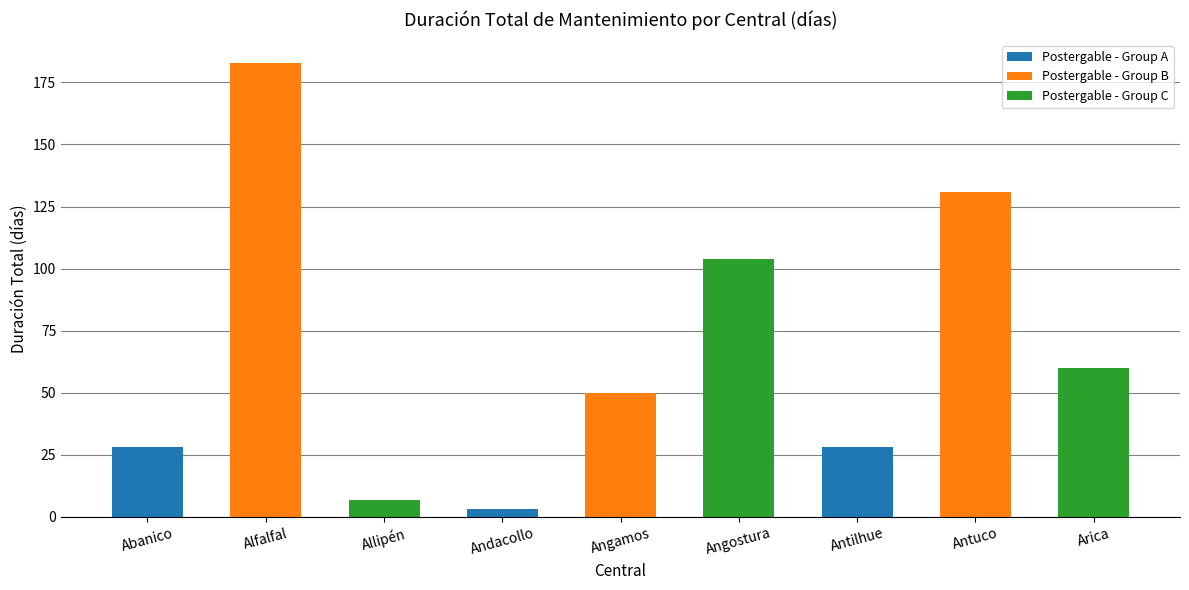

How many values are below 50?

4